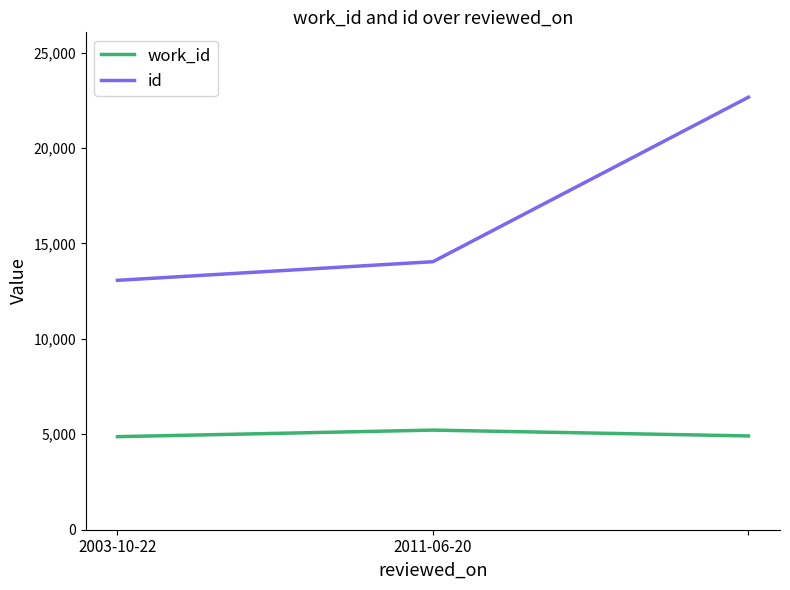

Which series has the largest total across all categories?

id